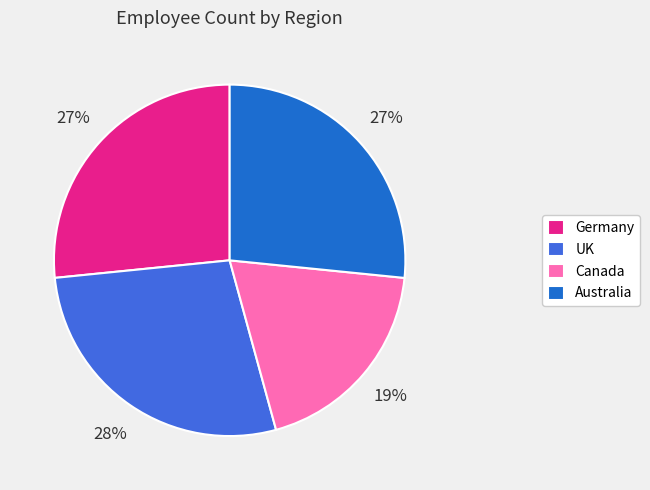

Count the number of slices in the pie.

4